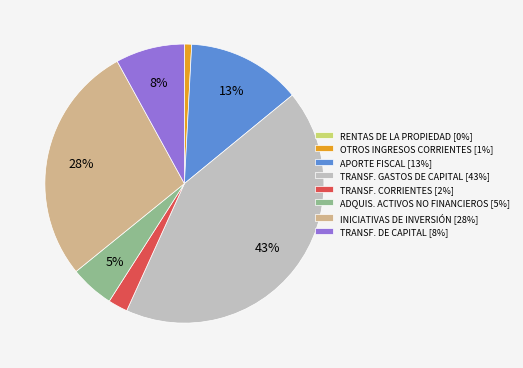

To the nearest percent, what percentage of the pie is TRANSF. DE CAPITAL [8%]?

8%